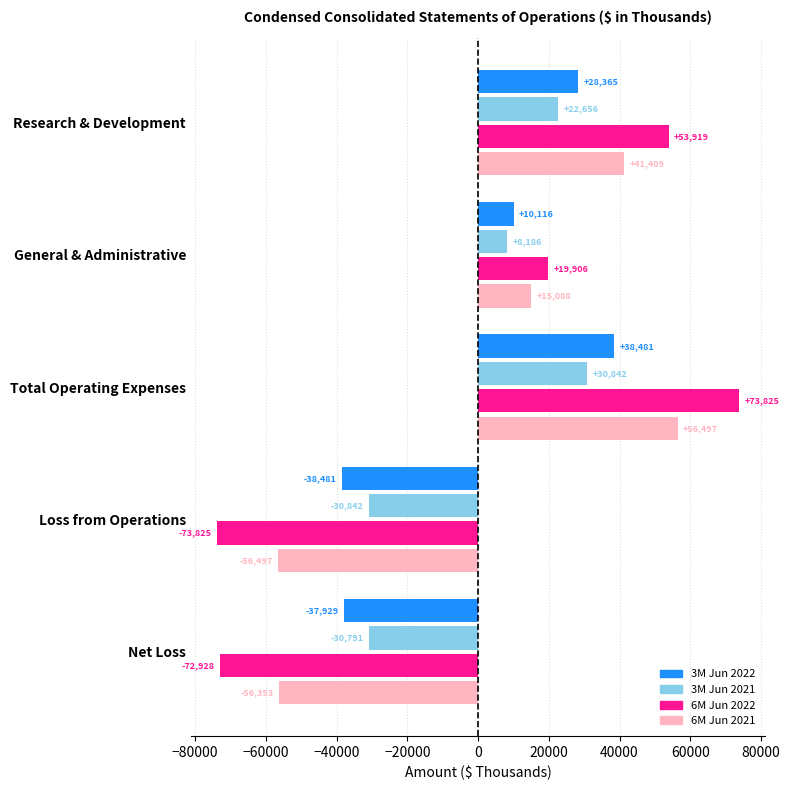

Is it true that 3M Jun 2021 equals 30842 at Total Operating Expenses?

True